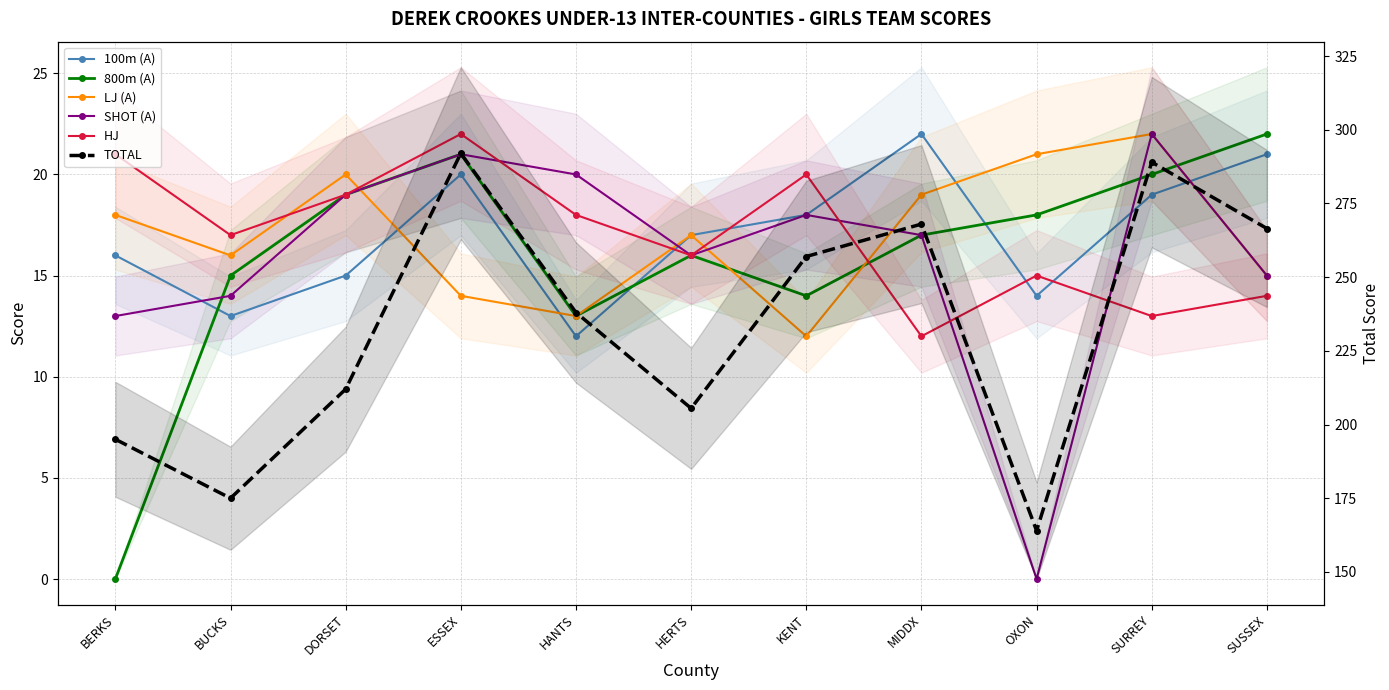

The HJ series shows 14.6 at ESSEX. True or false?

False